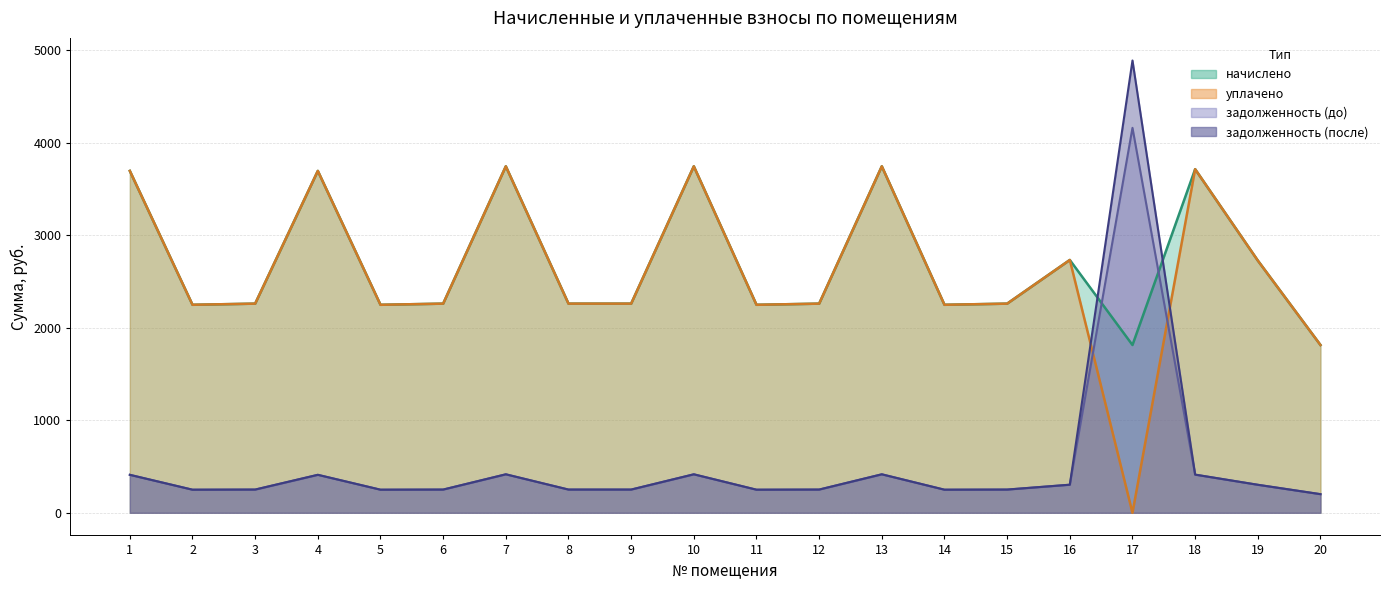

Rank the categories by начислено value from lowest to highest.

17, 20, 2, 5, 11, 14, 3, 6, 8, 9, 12, 15, 19, 16, 1, 4, 18, 7, 10, 13